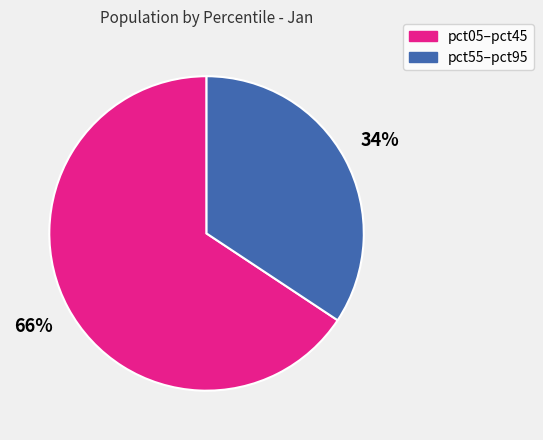

How many slices are in this pie chart?

2